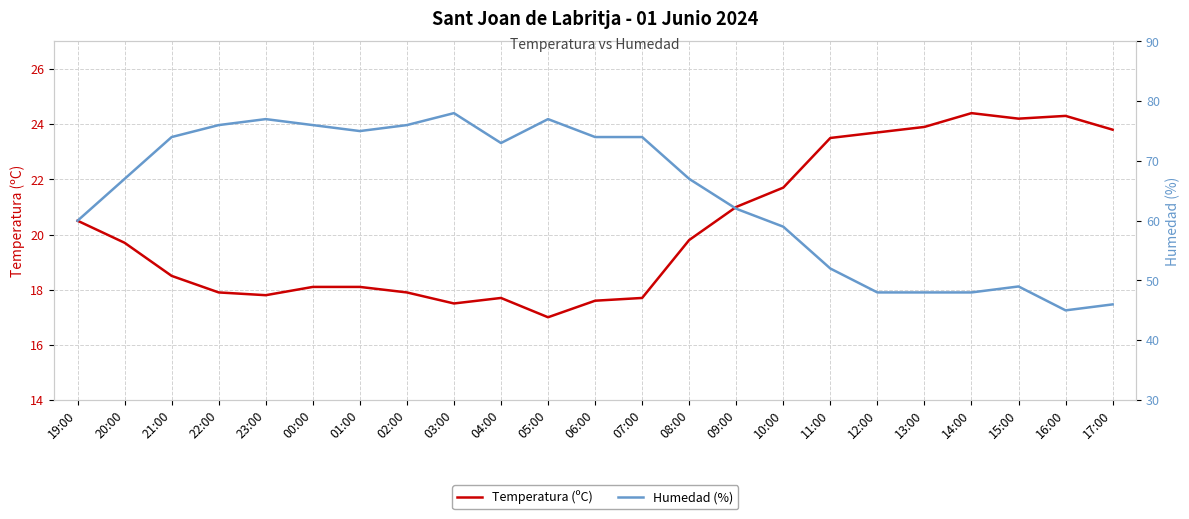

How many lines are shown in the chart?

2